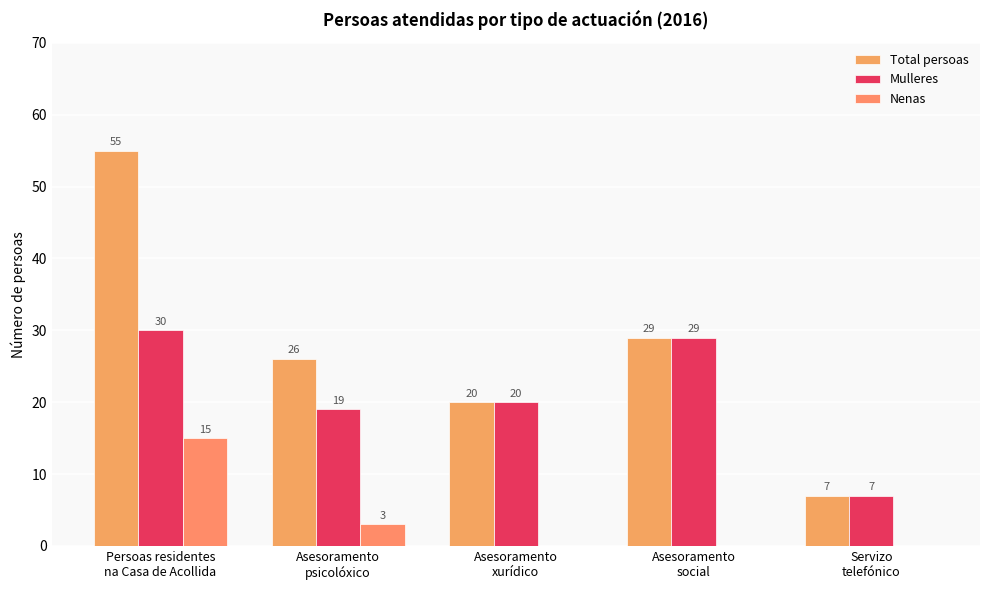

How many groups of bars are there?

5